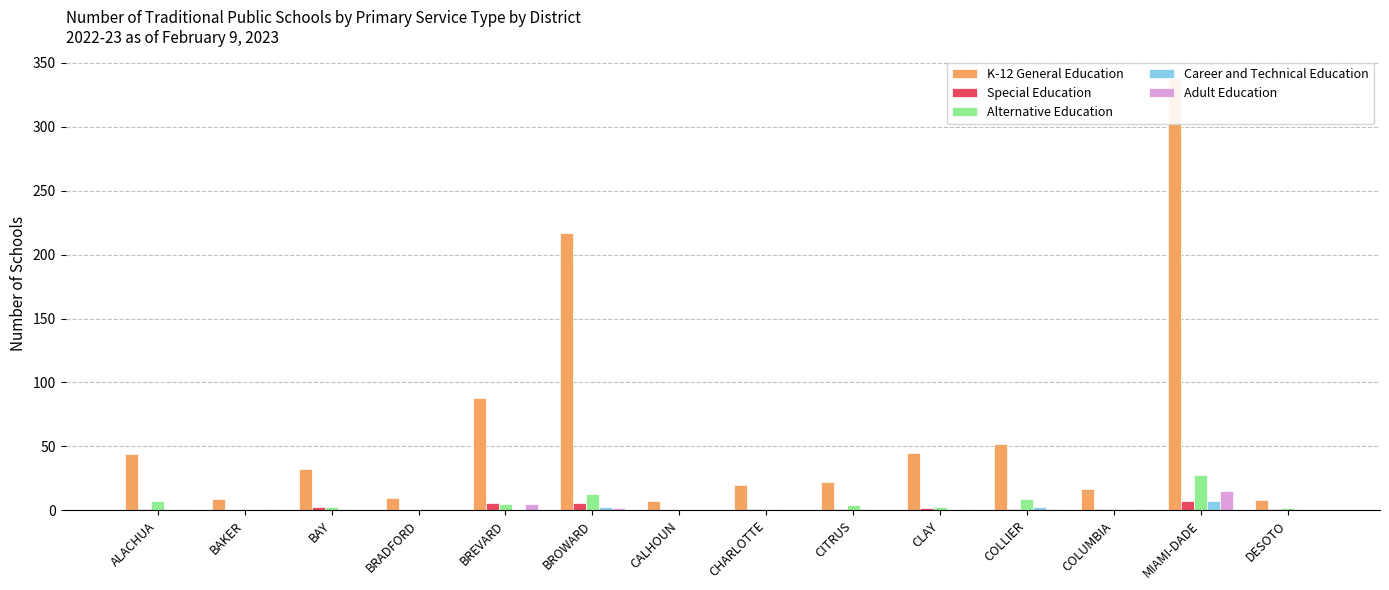

What is the sum of all Special Education values?

30